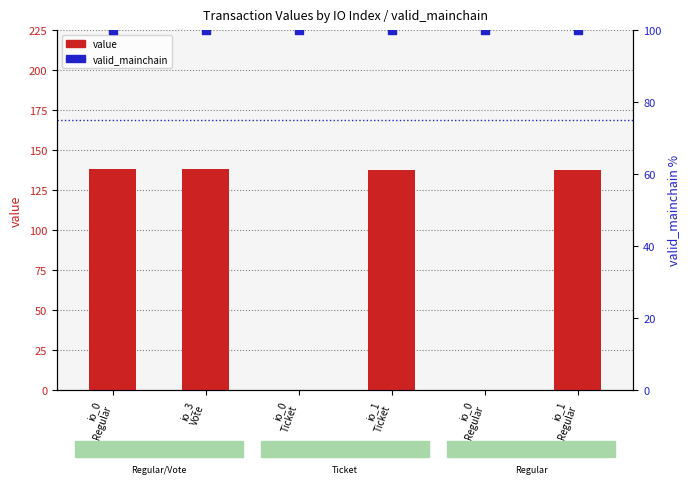

Which series contains the lowest Y value?

value